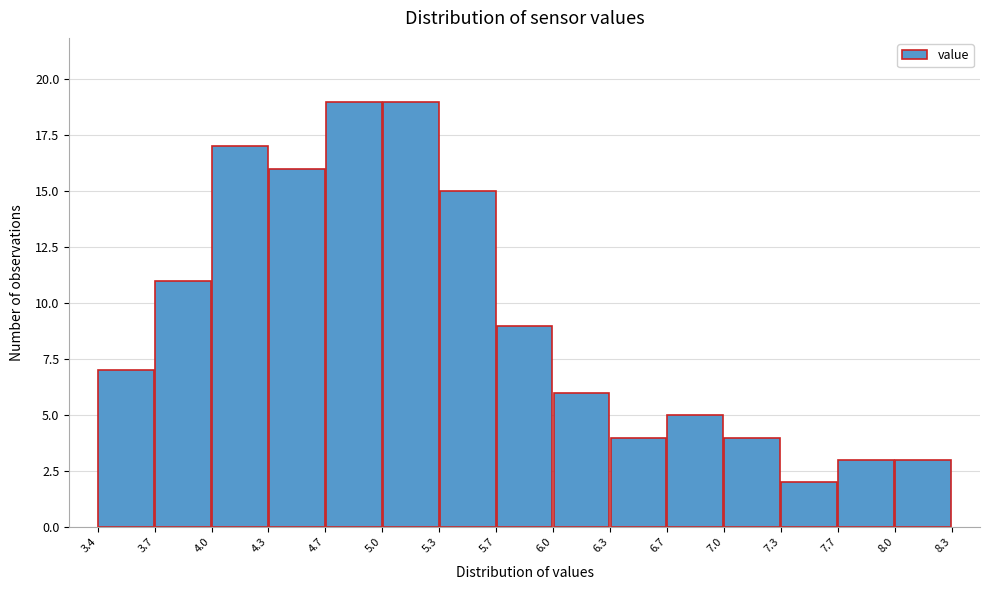

Reading left to right, transcribe this chart: for each bar, give the range it covers on the x-axis and its height. The values are not printed on the chart, so give them approximately, as read against the axis.

3.4 to 3.7: 7
3.7 to 4.0: 11
4.0 to 4.3: 17
4.3 to 4.7: 16
4.7 to 5.0: 19
5.0 to 5.3: 19
5.3 to 5.7: 15
5.7 to 6.0: 9
6.0 to 6.3: 6
6.3 to 6.7: 4
6.7 to 7.0: 5
7.0 to 7.3: 4
7.3 to 7.7: 2
7.7 to 8.0: 3
8.0 to 8.3: 3